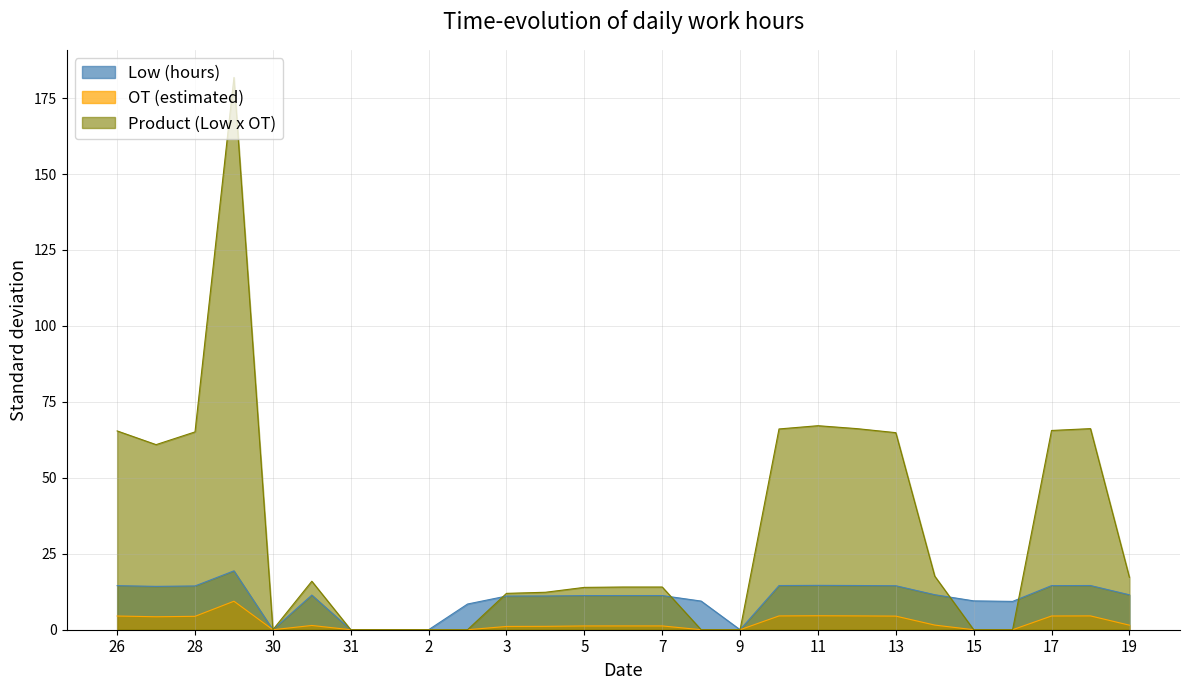

Reading left to right, transcribe all the data shown in this chart.

Low (hours): 14.5	14.3	14.4	19.4	0.0	11.4	0.0	0.0	0.0	8.5	11.1	11.1	11.2	11.2	11.2	9.4	0.0	14.5	14.6	14.6	14.5	11.5	9.5	9.3	14.5	14.6	11.5
OT (estimated): 4.5	4.3	4.4	9.4	0.0	1.4	0.0	0.0	0.0	0.0	1.1	1.1	1.2	1.2	1.2	0.0	0.0	4.5	4.6	4.5	4.5	1.5	0.0	0.0	4.5	4.5	1.5
Product (Low x OT): 65.4	60.9	65.1	181.8	0.0	16.0	0.0	0.0	0.0	0.0	12.0	12.3	13.9	14.1	14.1	0.0	0.0	66.1	67.2	66.2	64.9	17.6	0.0	0.0	65.6	66.2	17.2